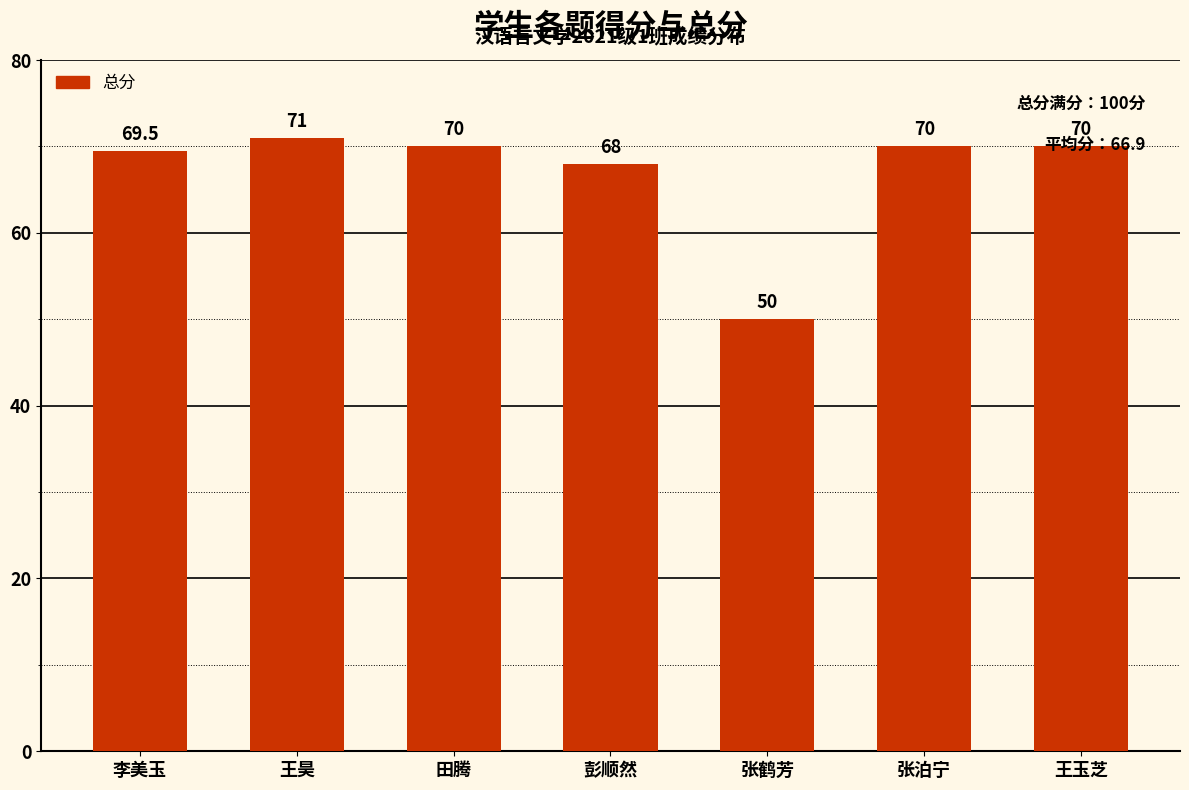

Reading left to right, extract all data points from this chart.

69.5	71.0	70.0	68.0	50.0	70.0	70.0